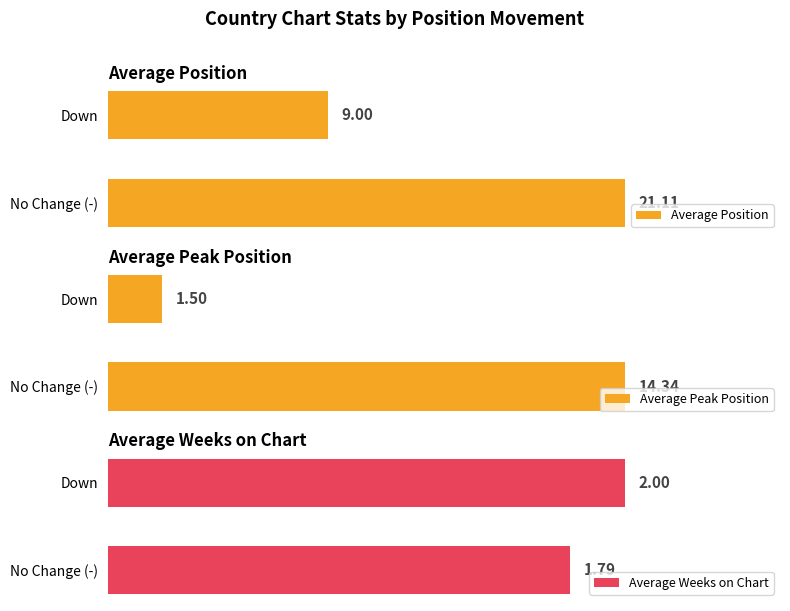

Reading left to right, list all the values displayed in this chart.

Average Position: 21.1	9.0
Average Peak Position: 14.3	1.5
Average Weeks on Chart: 1.8	2.0